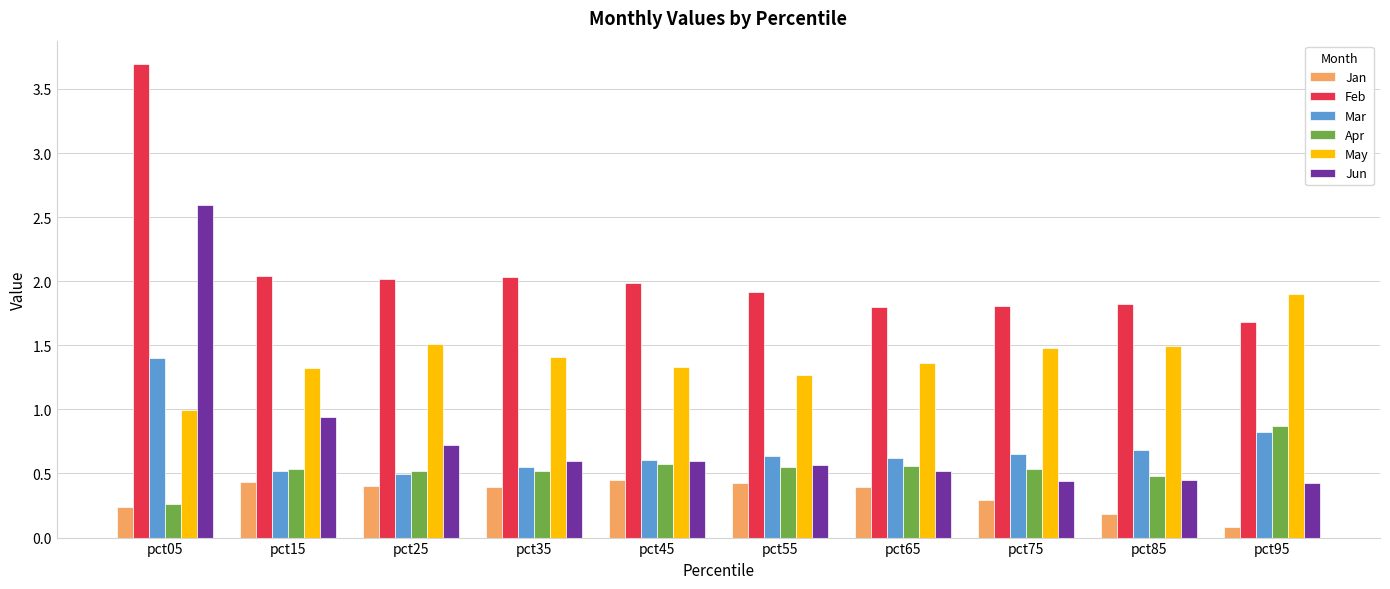

Is the value of Apr at pct65 greater than the value of Jun at pct75?

Yes